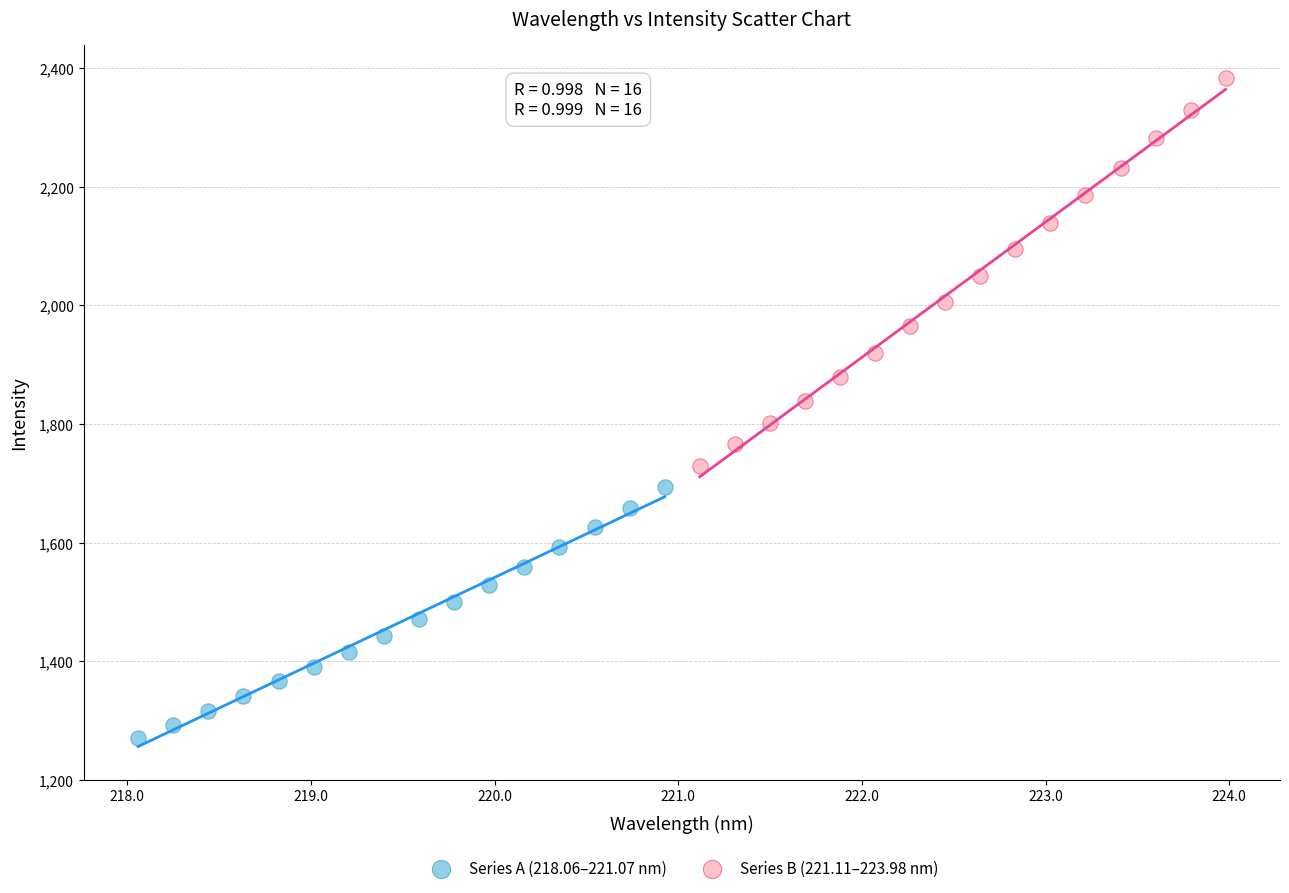

Which series contains the highest Y value?

Series B (221.11–223.98 nm)